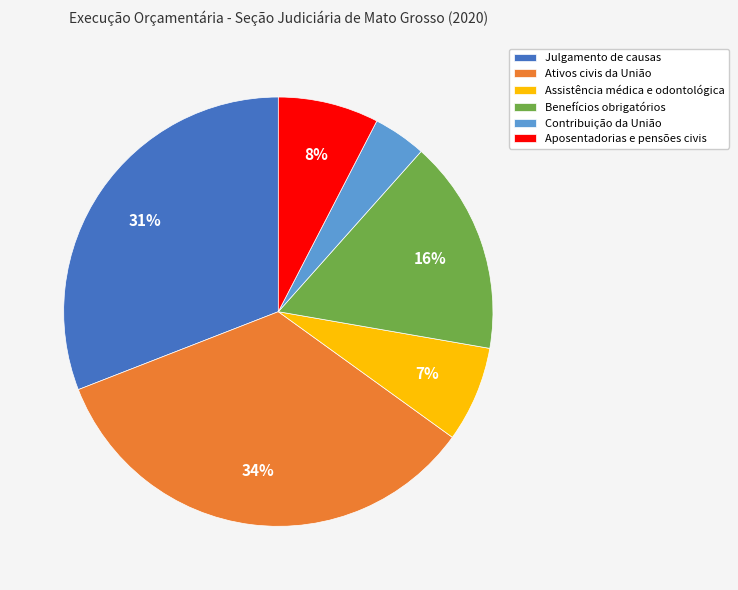

To the nearest percent, what is the difference between the largest and smallest slice percentages?

30%